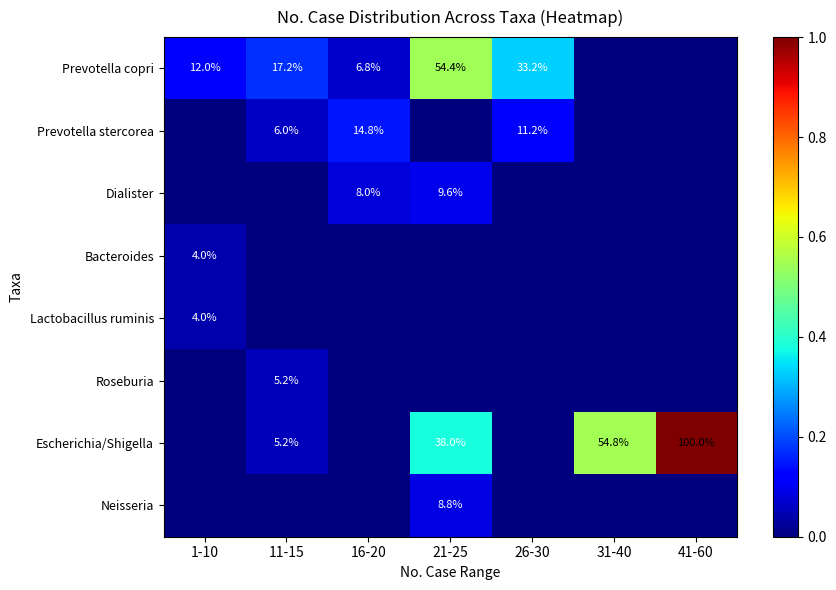

Is it true that Escherichia/Shigella equals 38.0 at 21-25?

True